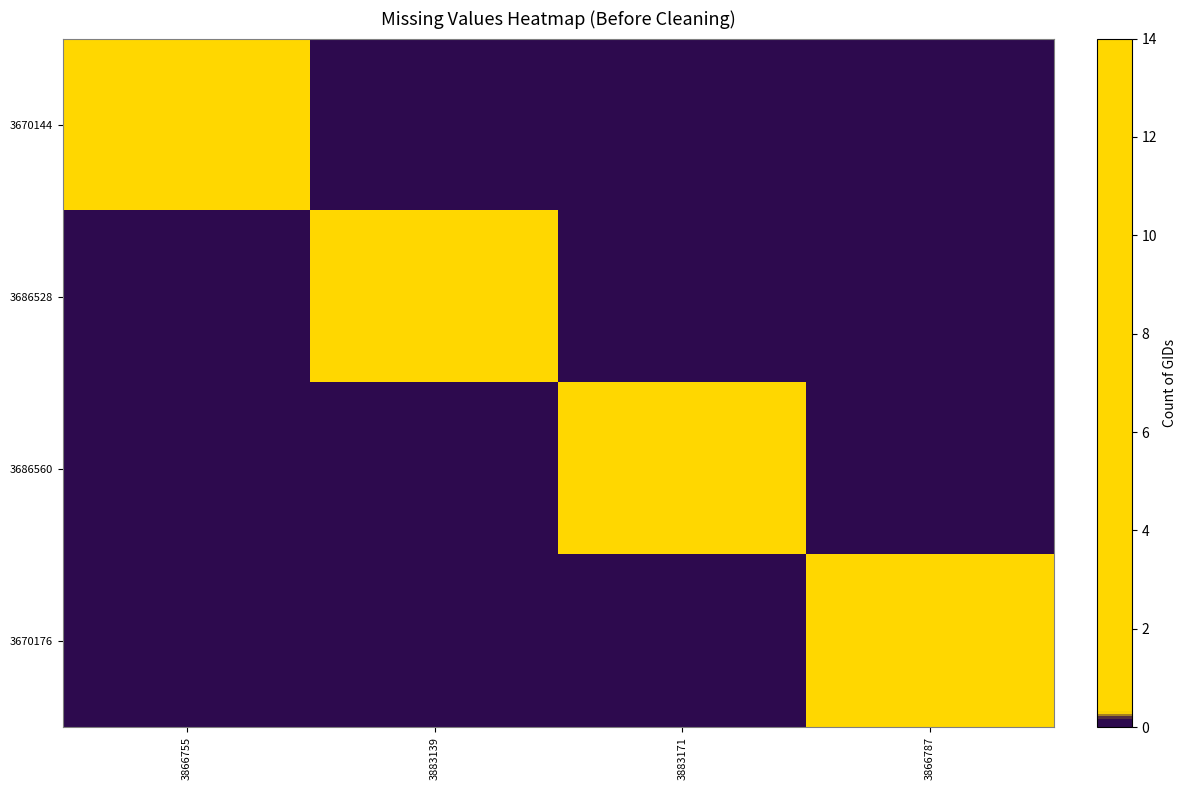

Reading left to right, list all the values displayed in this chart.

3670144: 3866755=12	3883139=0	3883171=0	3866787=0
3686528: 3866755=0	3883139=5	3883171=0	3866787=0
3686560: 3866755=0	3883139=0	3883171=14	3866787=0
3670176: 3866755=0	3883139=0	3883171=0	3866787=4